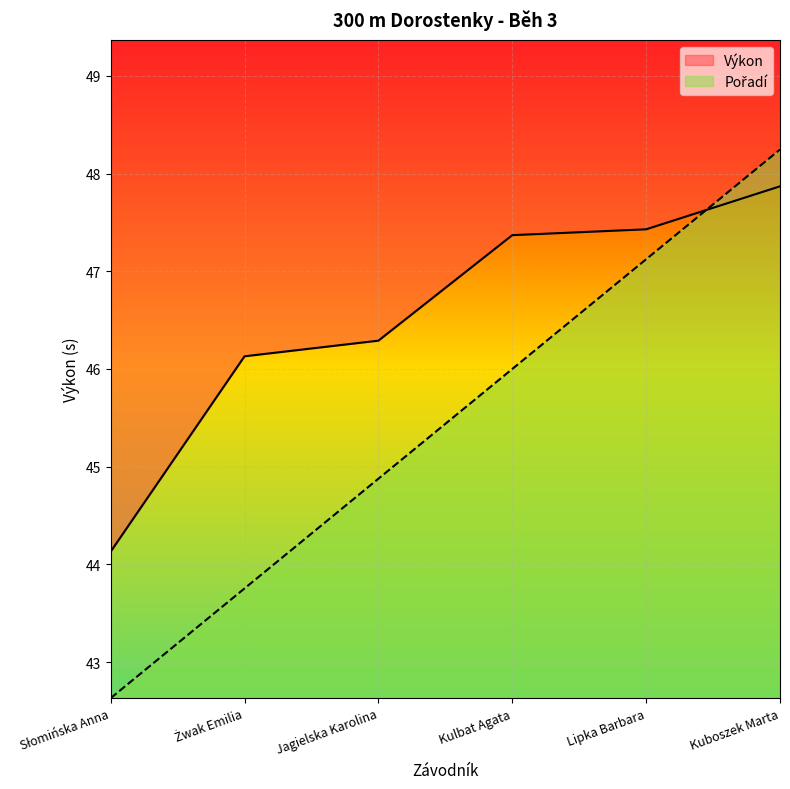

What is the sum of the Pořadí values at Słomińska Anna and Kuboszek Marta?

90.9